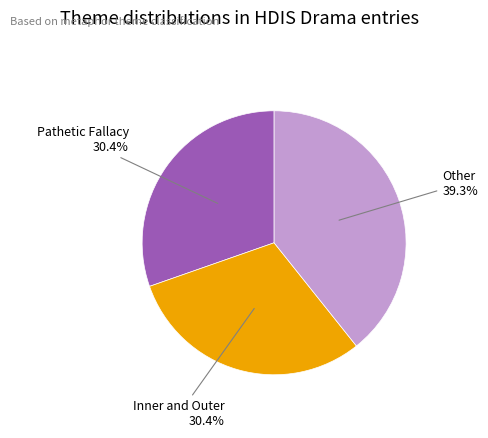

Is there any slice that represents more than half of the pie?

No